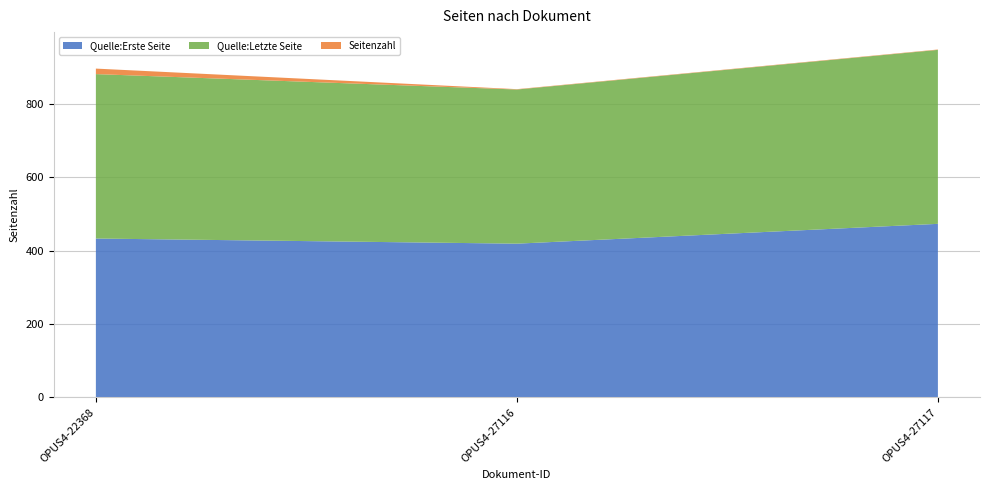

Reading left to right, what are all the values shown in this chart?

Quelle:Erste Seite: OPUS4-22368=433	OPUS4-27116=419	OPUS4-27117=473
Quelle:Letzte Seite: OPUS4-22368=448	OPUS4-27116=420	OPUS4-27117=474
Seitenzahl: OPUS4-22368=15	OPUS4-27116=1	OPUS4-27117=1